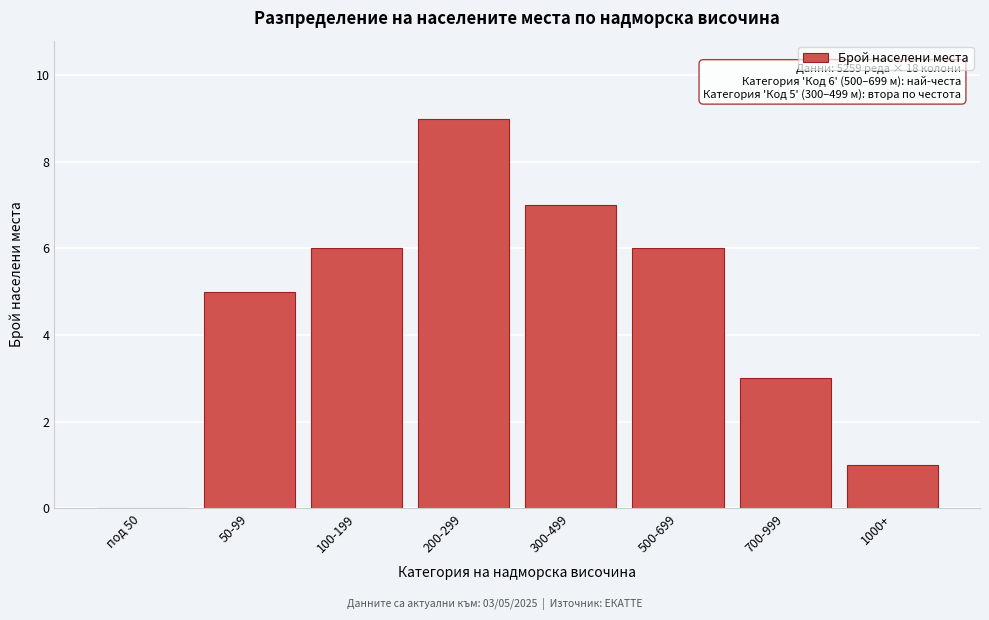

Reading left to right, list all the values displayed in this chart.

под 50=0	50-99=5	100-199=6	200-299=9	300-499=7	500-699=6	700-999=3	1000+=1